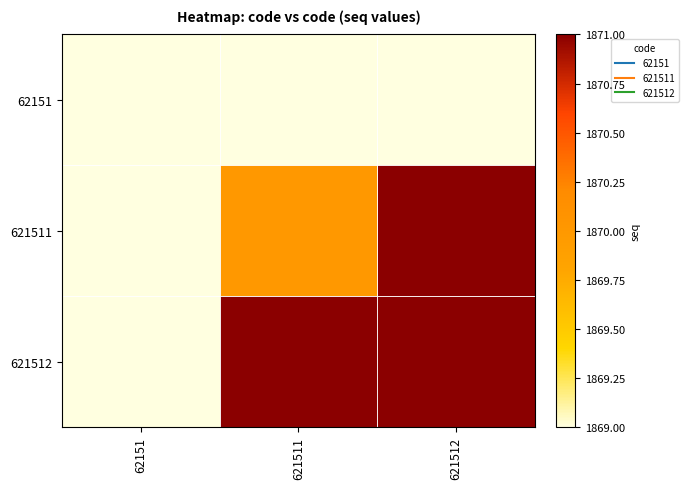

Which label corresponds to the largest value in the chart?

621512